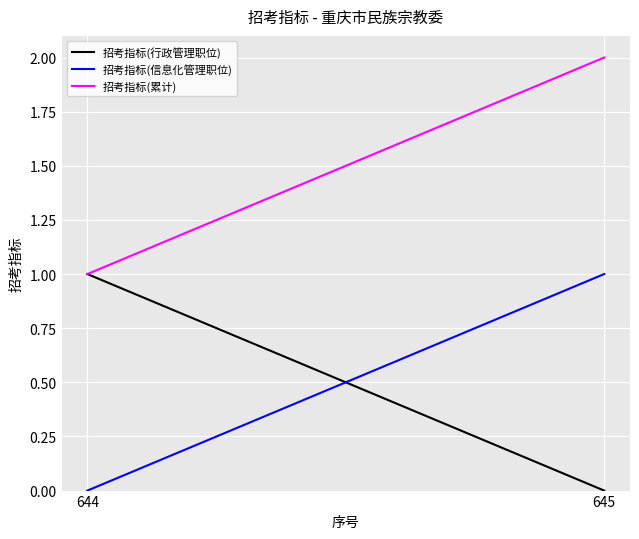

Reading left to right, list all the values displayed in this chart.

招考指标(行政管理职位): 1	0
招考指标(信息化管理职位): 0	1
招考指标(累计): 1	2